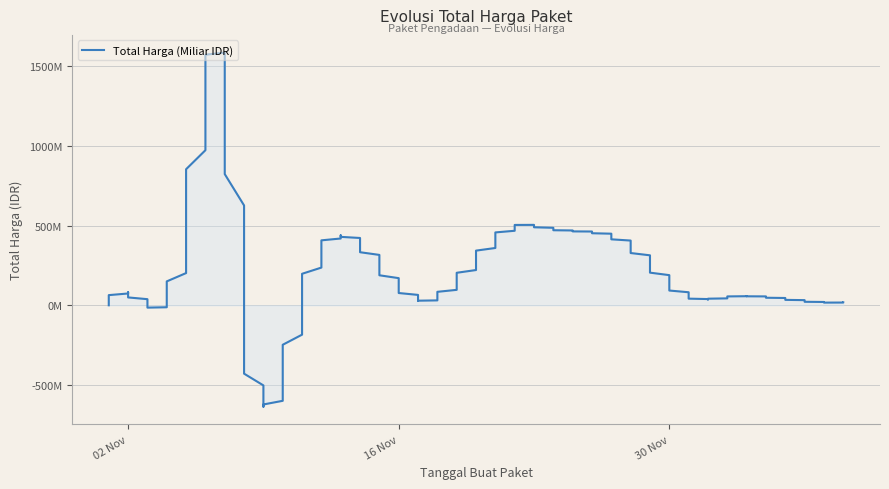

What is the maximum value shown in the chart?

2892122000